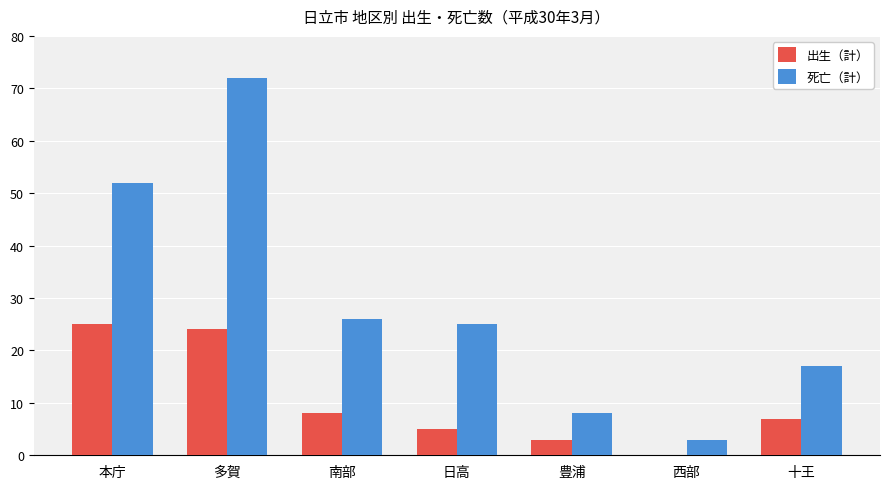

What is the difference between the 出生（計） values at 本庁 and 日高?

20